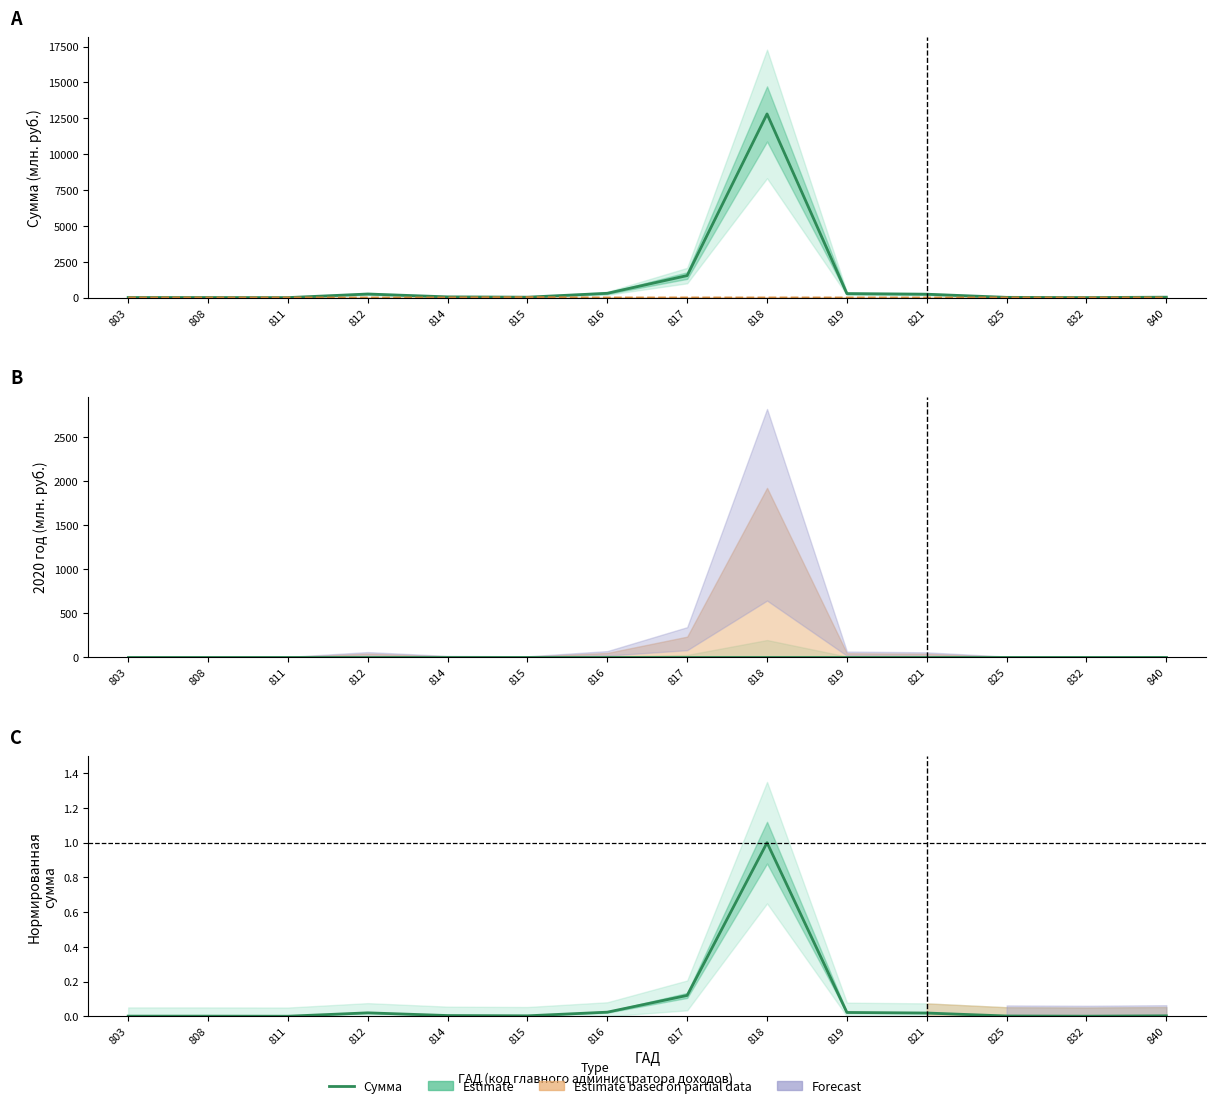

The value of Сумма at 812 is 355.9. True or false?

False